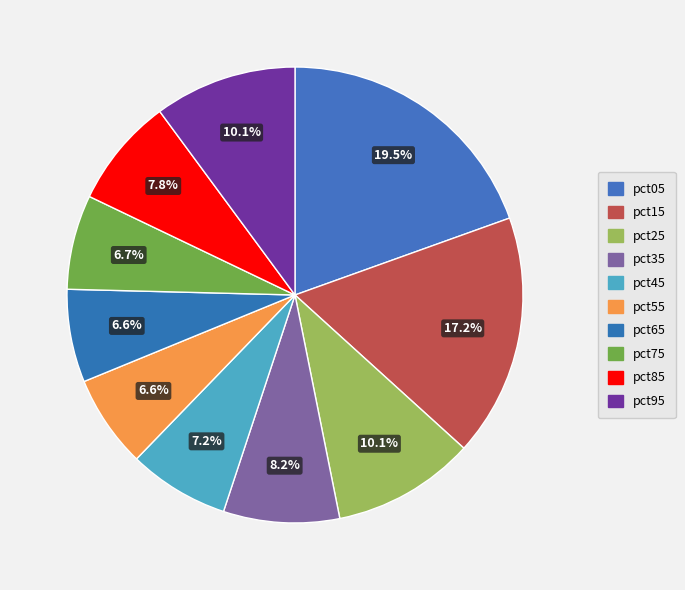

Is there a majority slice in this chart?

No